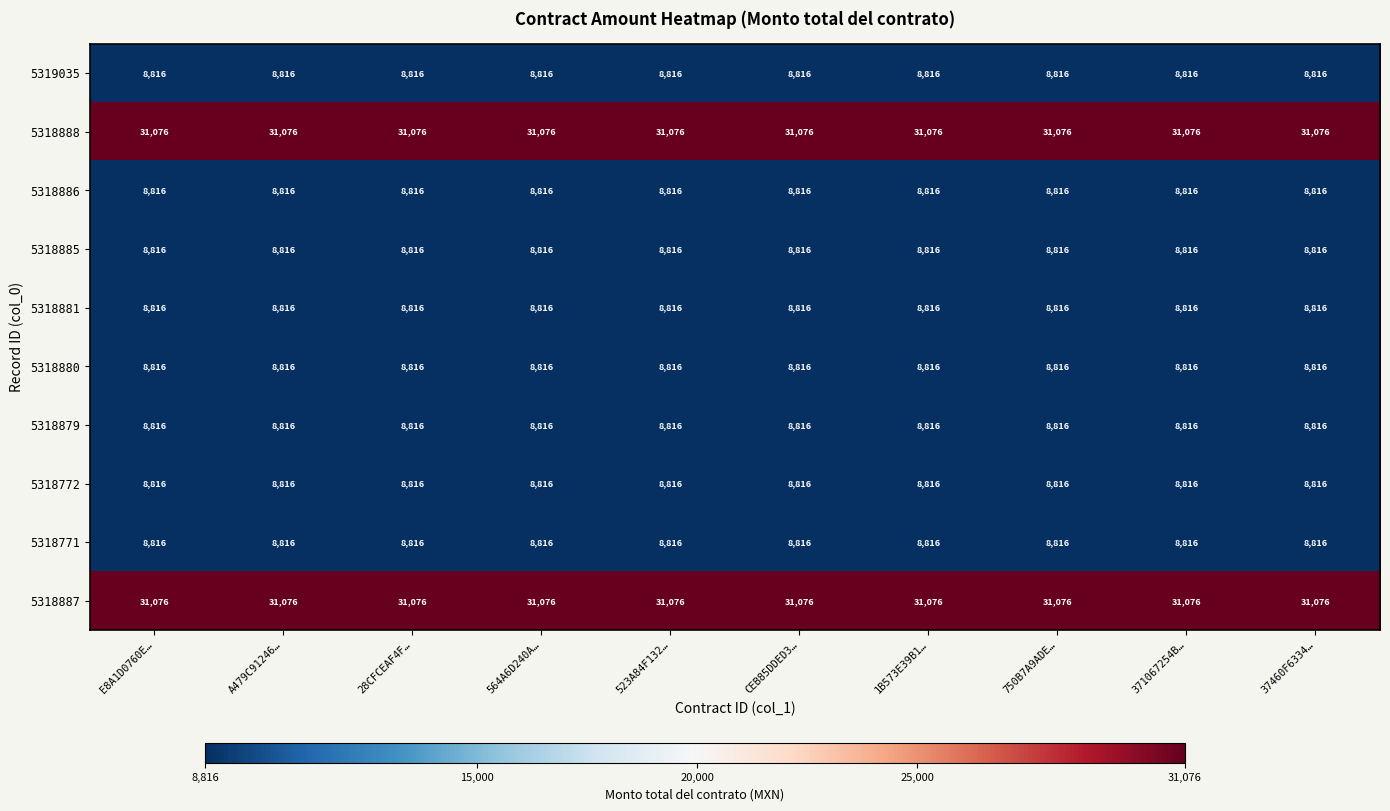

What is the lowest value of the 5318888 series?

31076